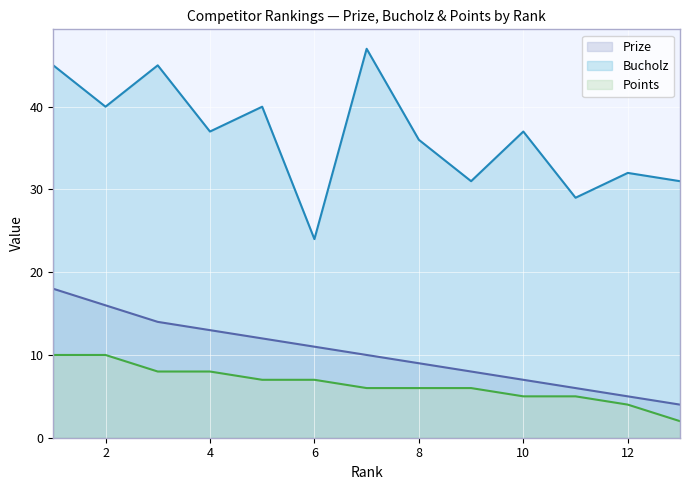

How many Points values are between 5 and 8?

9